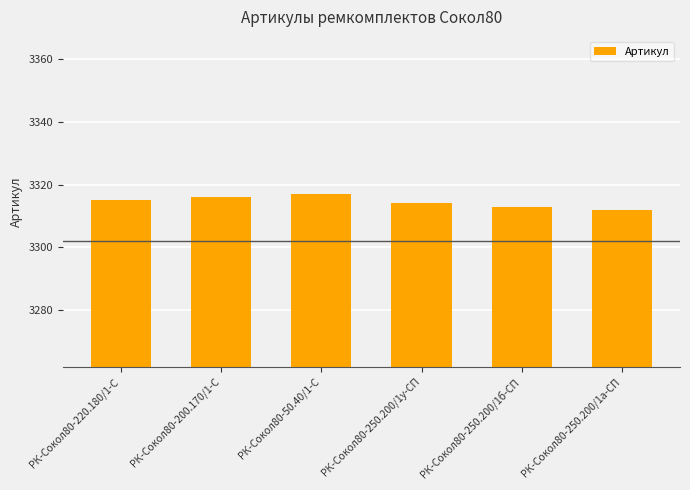

Between РК-Сокол80-220.180/1-С and РК-Сокол80-200.170/1-С, which is larger?

РК-Сокол80-200.170/1-С